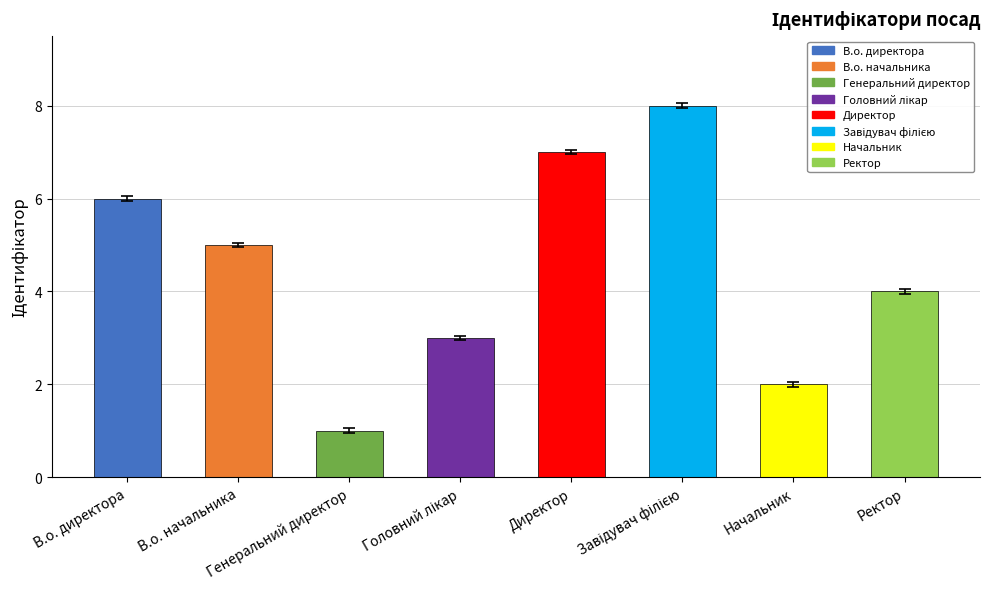

Between Начальник and Директор, which is larger?

Директор